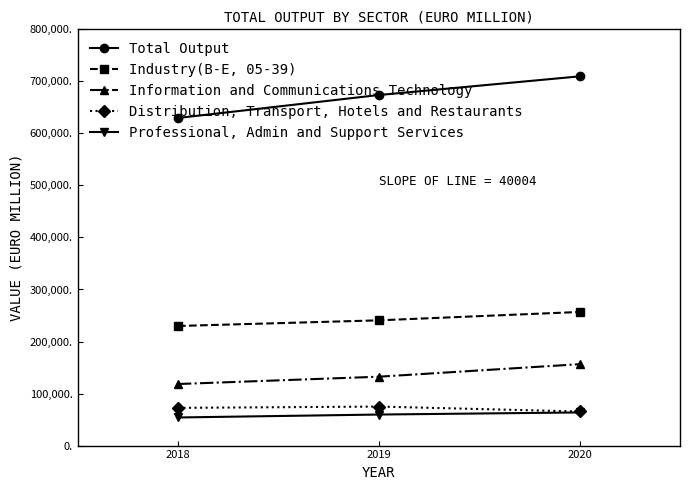

Is the value of Professional, Admin and Support Services at 2019 greater than the value of Industry(B-E, 05-39) at 2018?

No